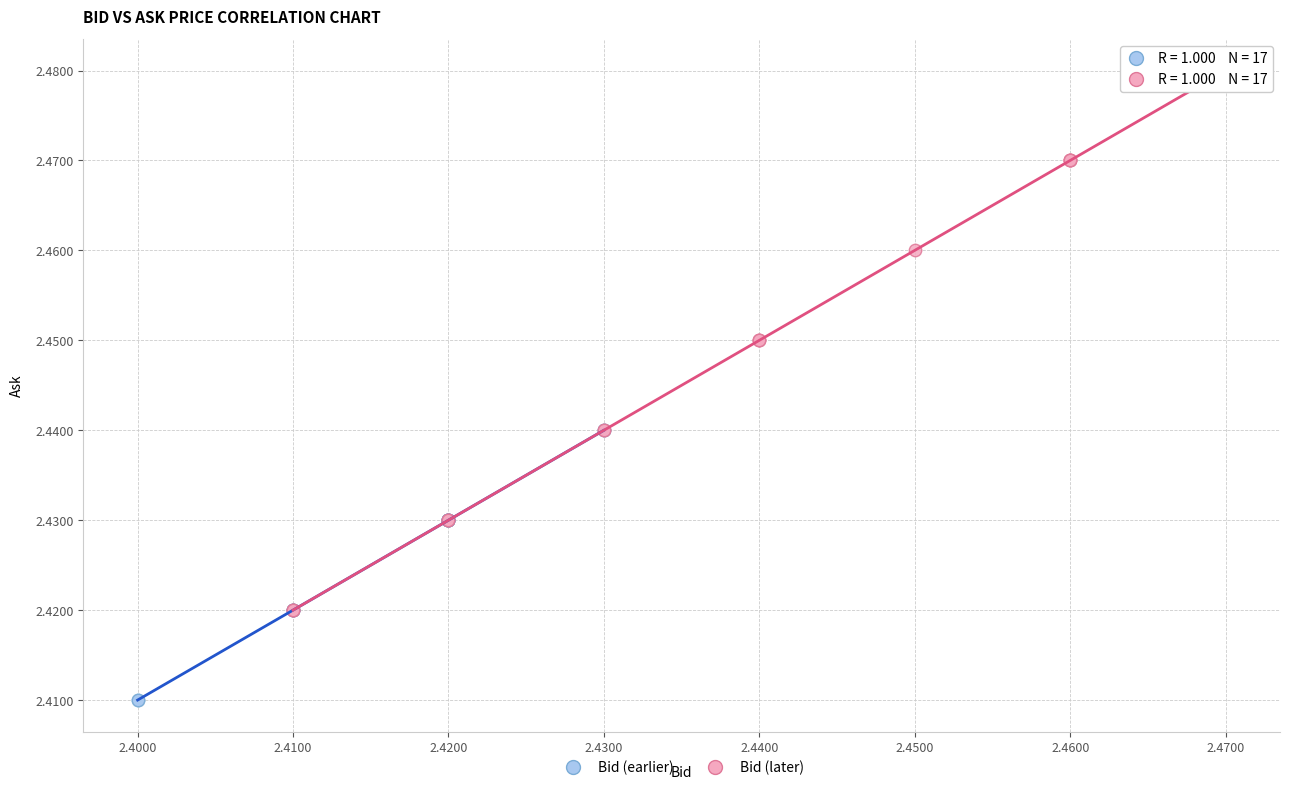

Which series has the widest spread of Y values?

Bid (later)